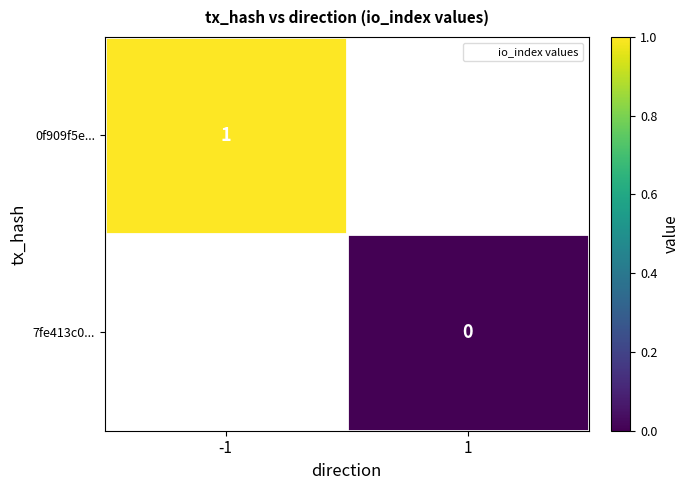

Which label corresponds to the largest value in the chart?

-1